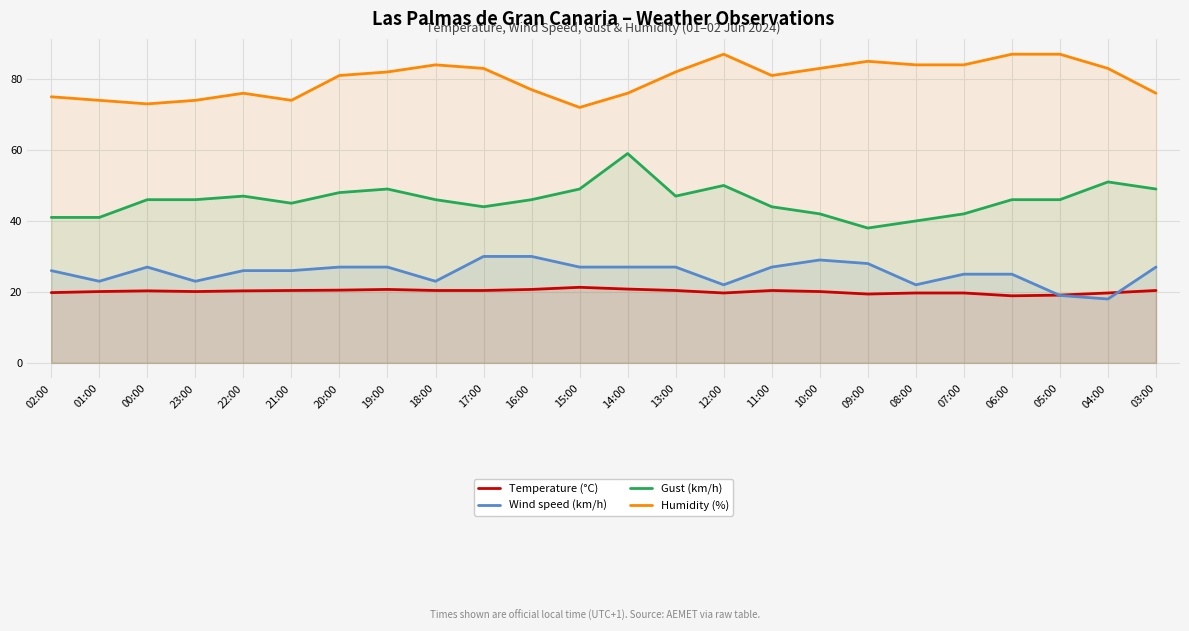

What is the label of the 1st point from the right?

03:00